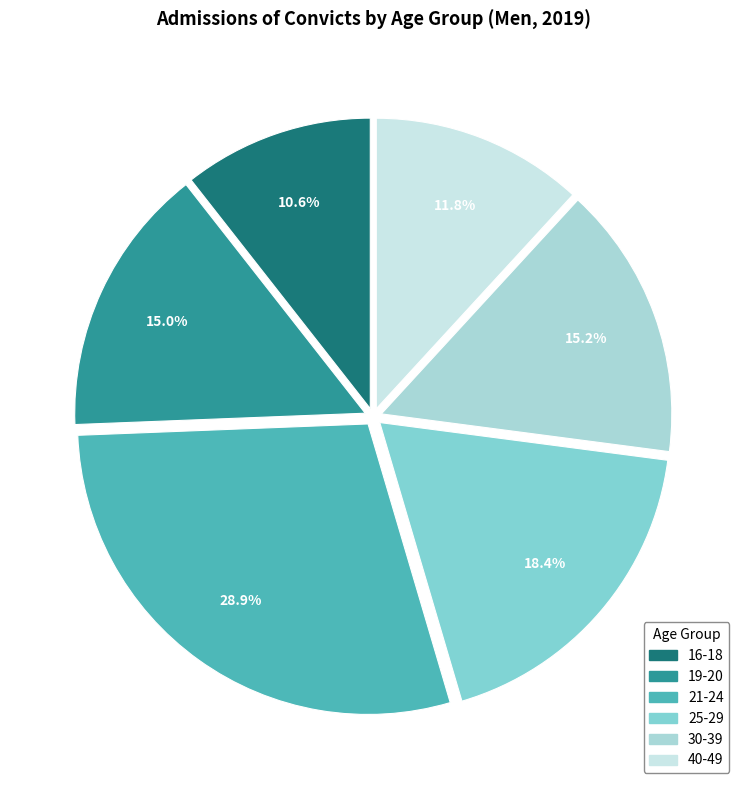

Which category has the biggest portion of the pie?

21-24